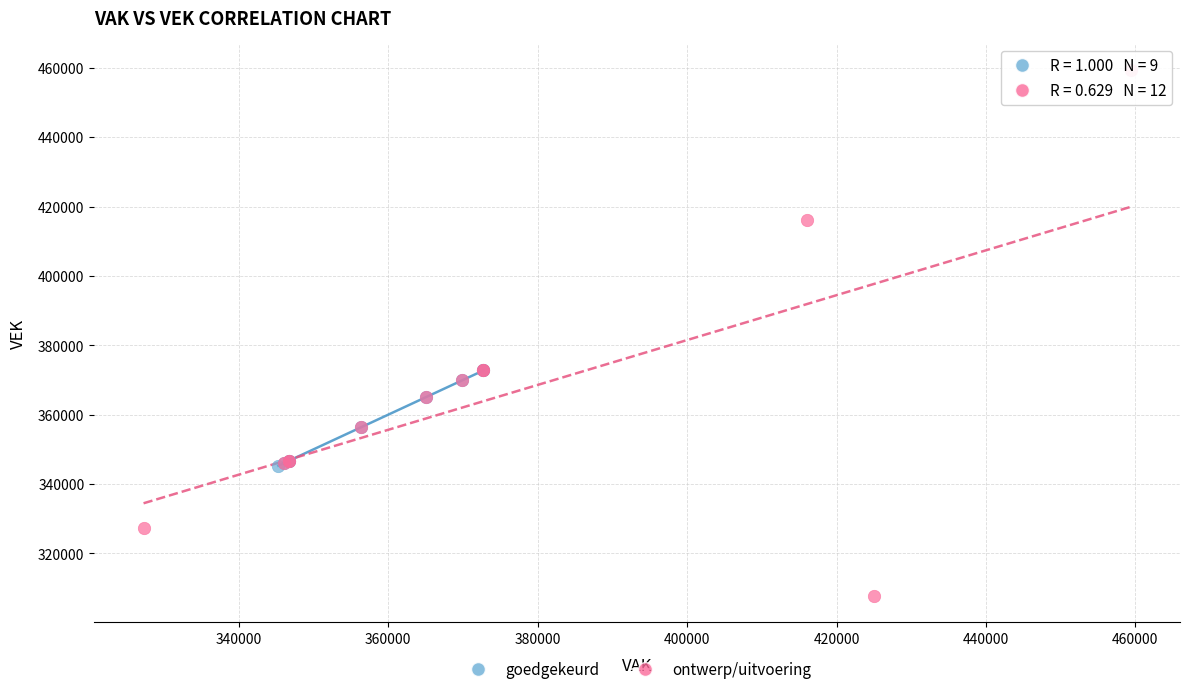

Which series reaches the minimum Y coordinate?

ontwerp/uitvoering